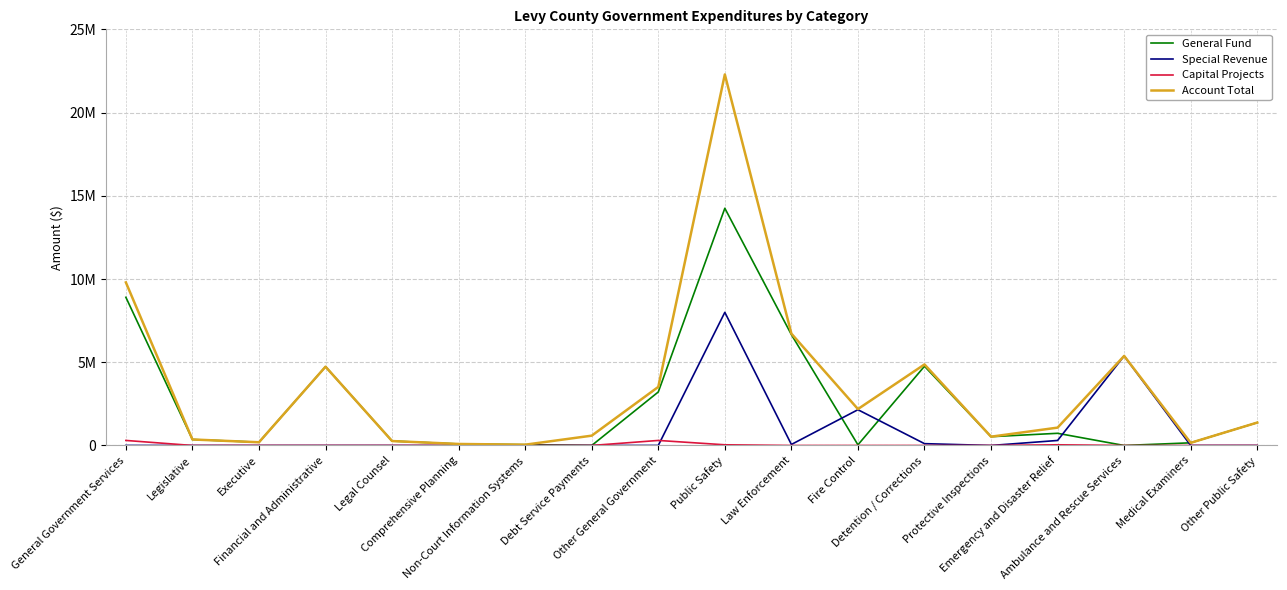

Where does the General Fund series first go above 528051?

General Government Services